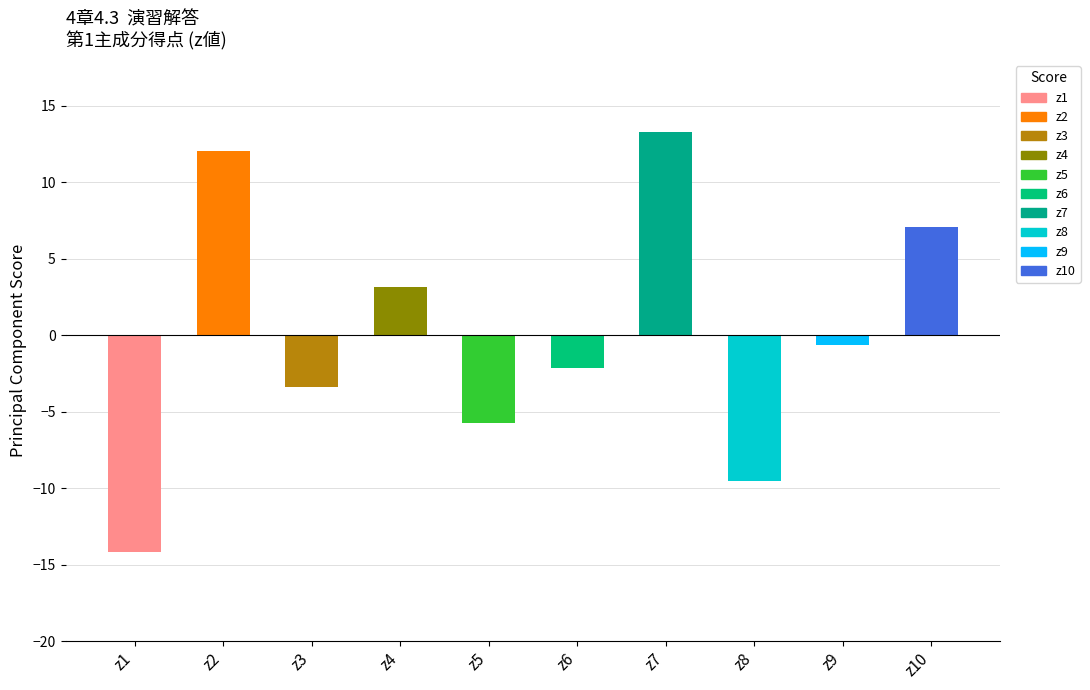

What is the value of the 6th bar from the left?

-2.2